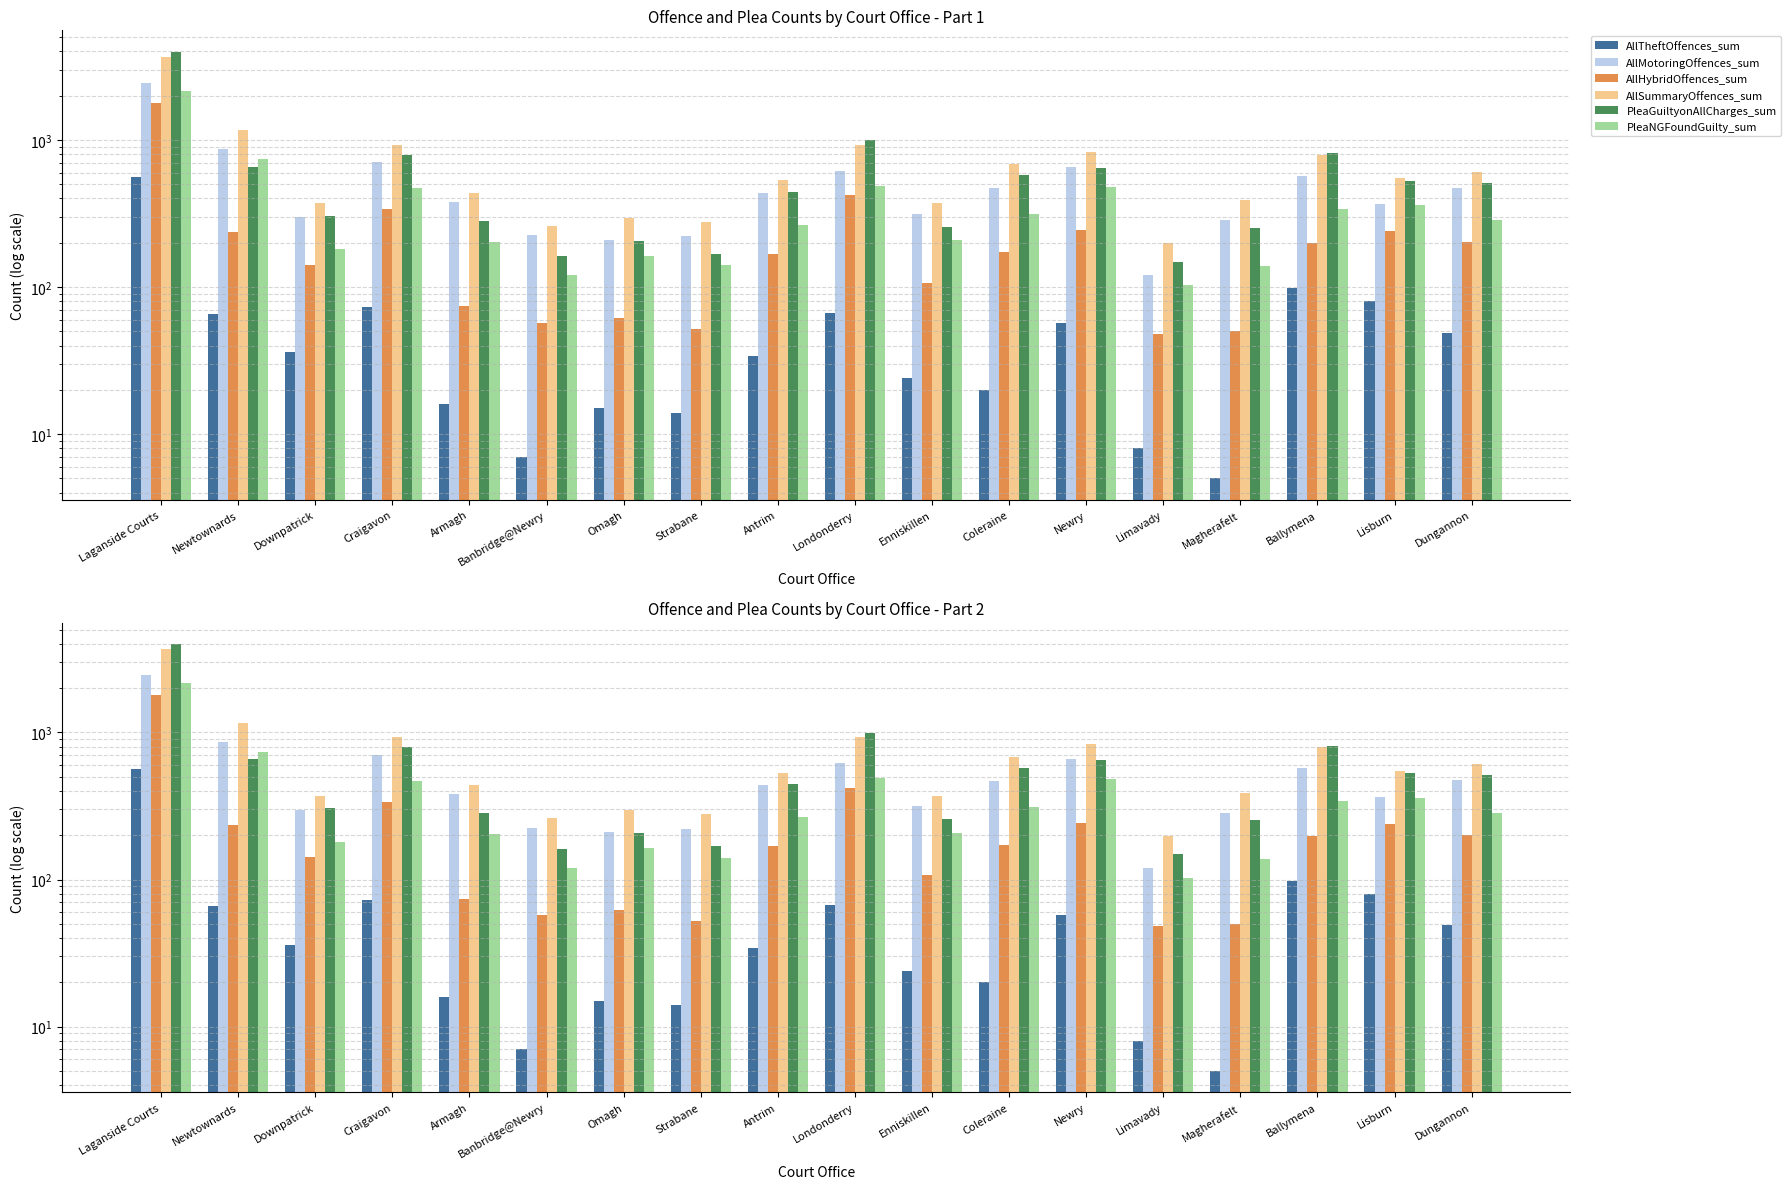

Reading left to right, what are all the values shown in this chart?

AllTheftOffences_sum: 561	66	36	73	16	7	15	14	34	67	24	20	57	8	5	98	80	49
AllMotoringOffences_sum: 2442	866	298	703	381	225	210	221	436	618	316	469	656	120	284	569	365	474
AllHybridOffences_sum: 1789	236	142	337	74	57	62	52	168	420	107	172	243	48	50	199	240	202
AllSummaryOffences_sum: 3667	1162	372	928	438	261	296	278	530	924	370	686	832	198	390	791	549	609
PleaGuiltyonAllCharges_sum: 3982	656	305	796	283	162	207	168	444	999	256	575	645	148	252	813	529	510
PleaNGFoundGuilty_sum: 2159	739	181	470	203	120	163	141	265	488	208	313	482	103	138	341	360	284